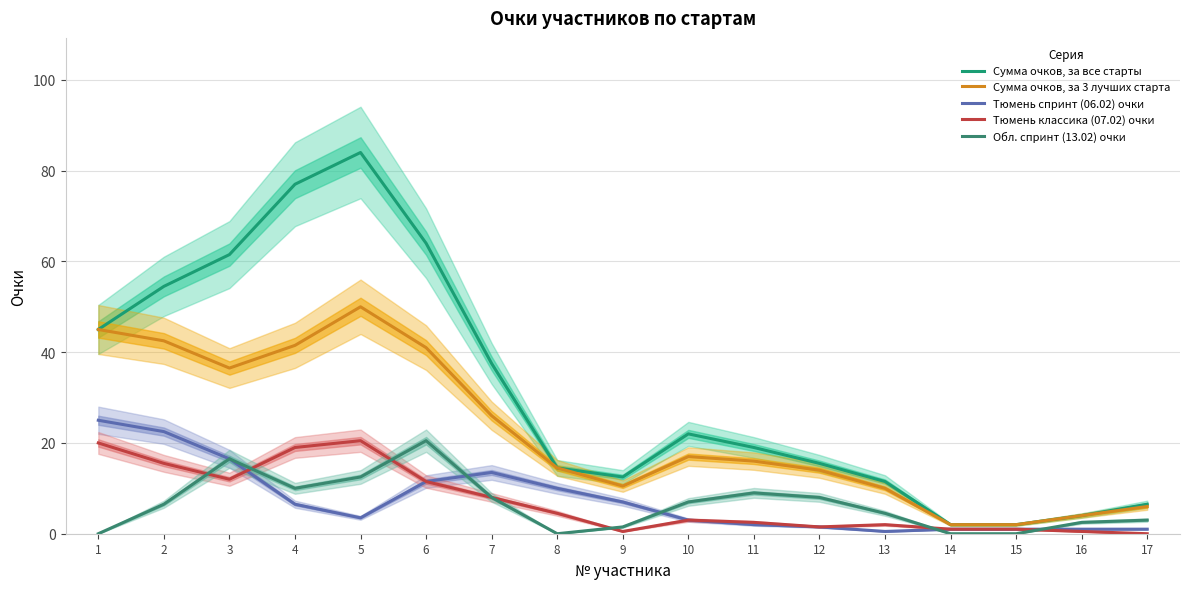

Read the Тюмень спринт (06.02) очки value at 1.

25.0